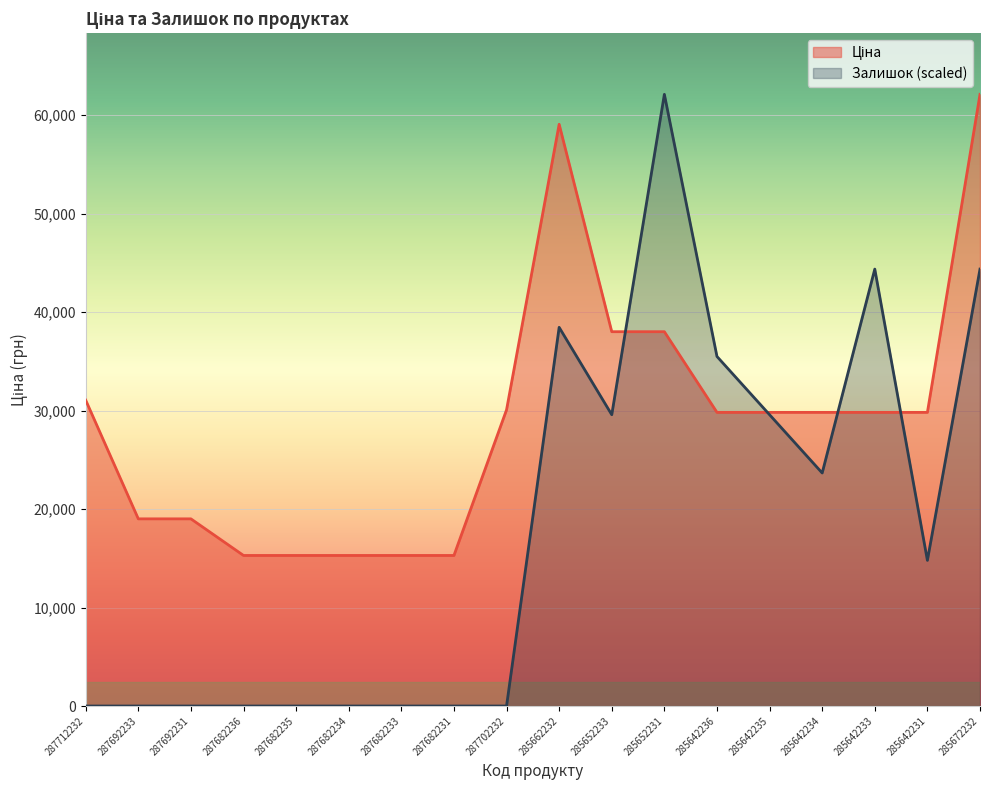

What is the value of the Ціна point at the 12th from the left?

38011.3